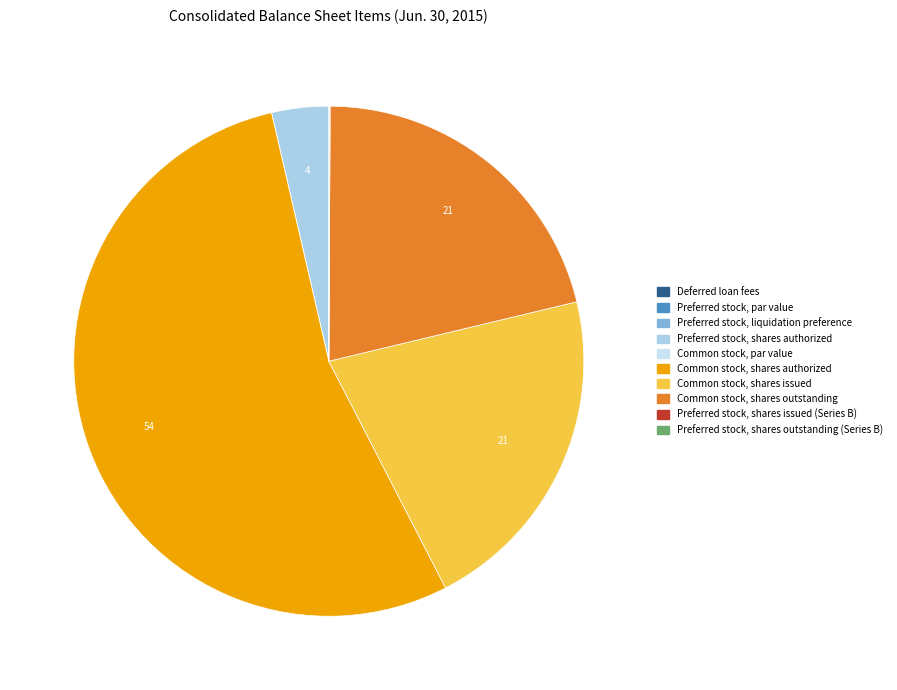

Approximately how many times larger is the value at Preferred stock, shares issued compared to Preferred stock, liquidation preference?

12.0